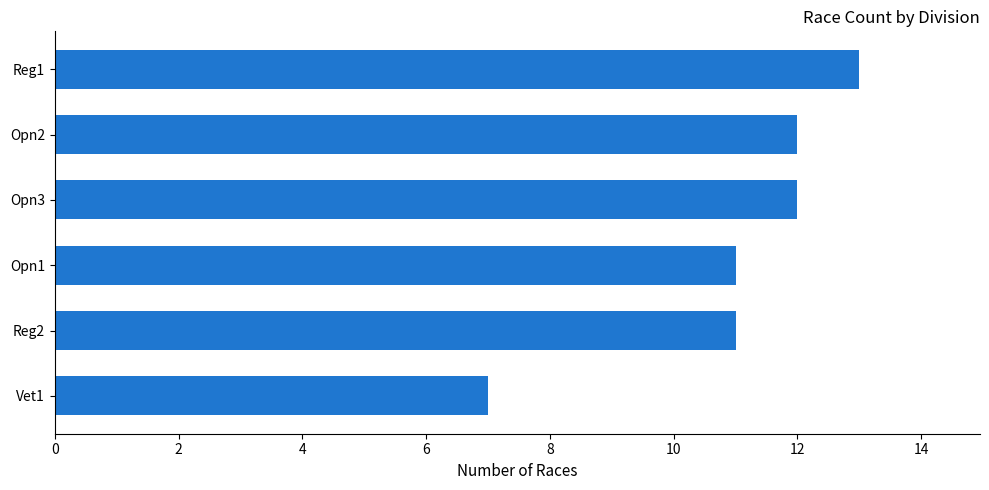

Is it true that the value at Opn3 is 12?

True